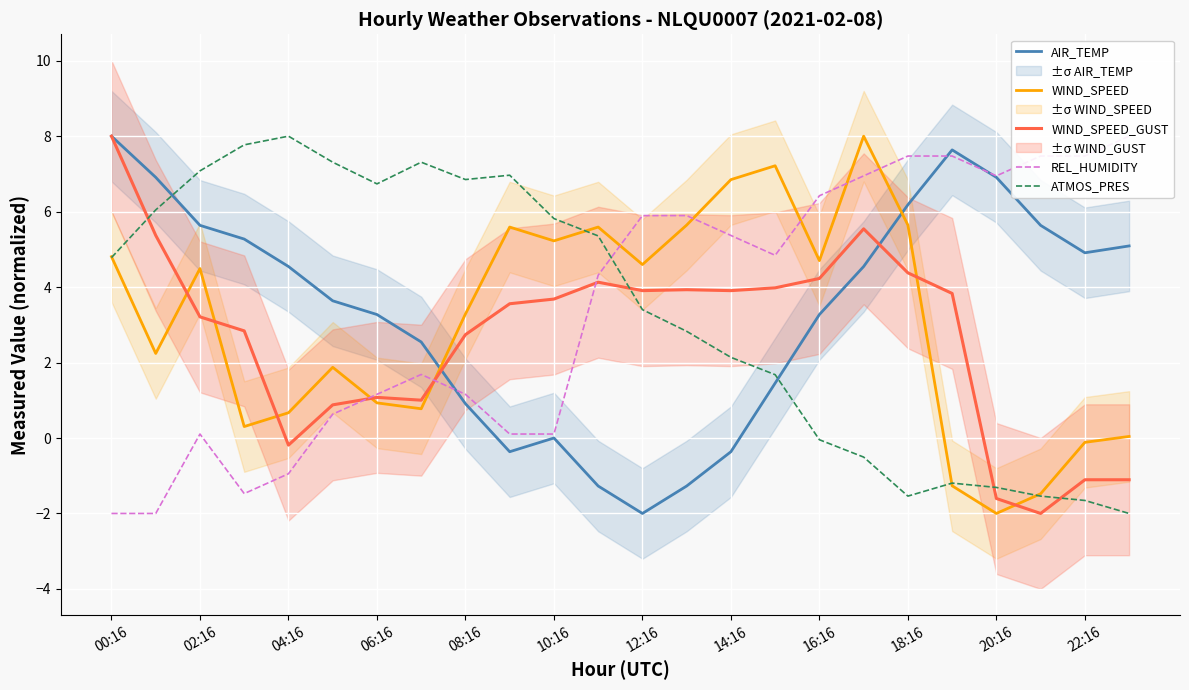

List the series in order of their peak value, highest first.

AIR_TEMP, WIND_SPEED, WIND_SPEED_GUST, REL_HUMIDITY, ATMOS_PRES